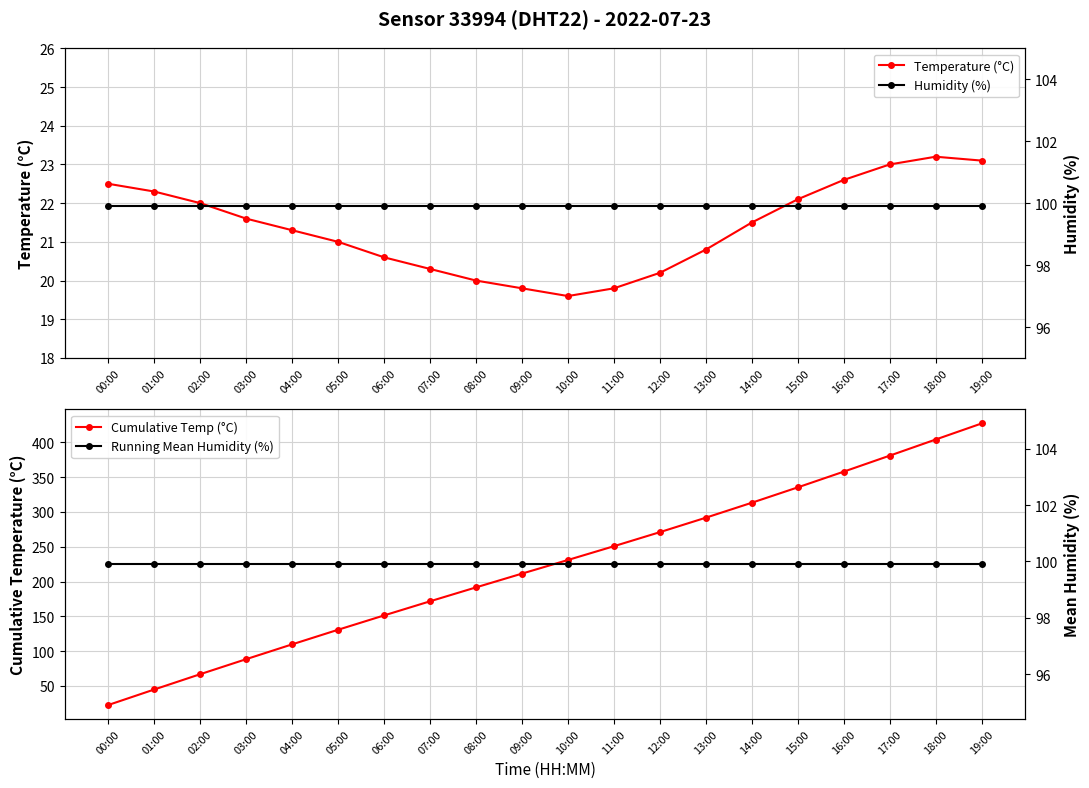

What is the difference between the Temperature (°C) values at 19:00 and 15:00?

1.0